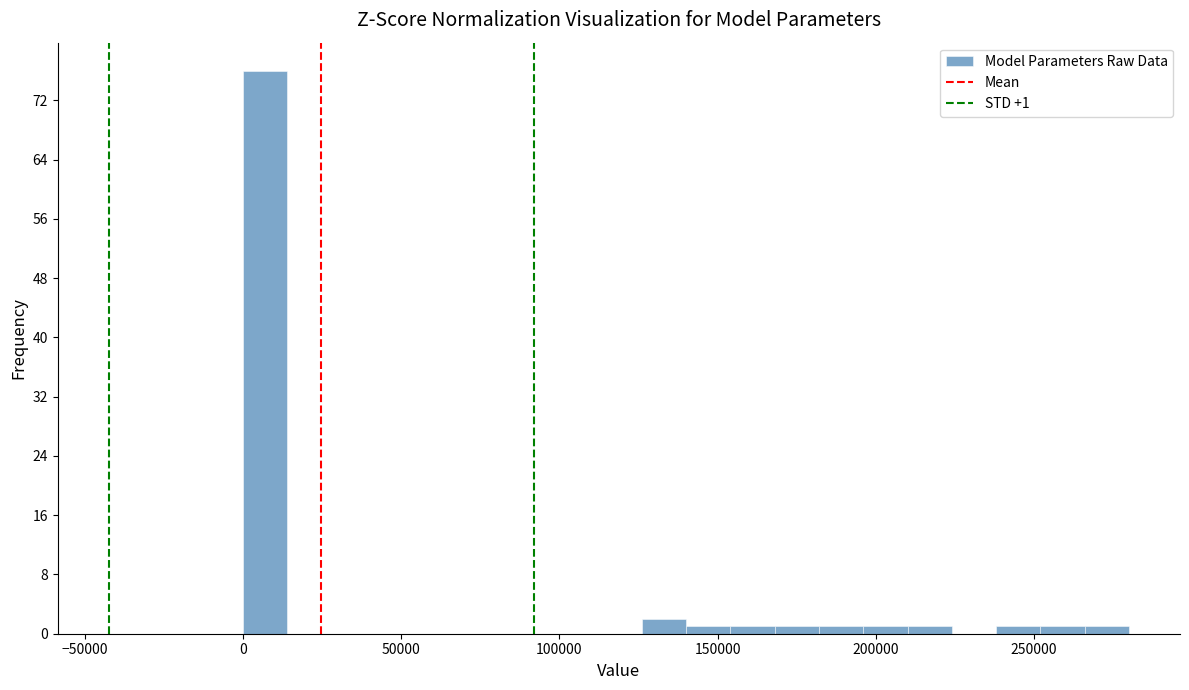

Around what value on the x-axis is the tallest bar? Give the approximate position of its centre, as read against the axis.

5000